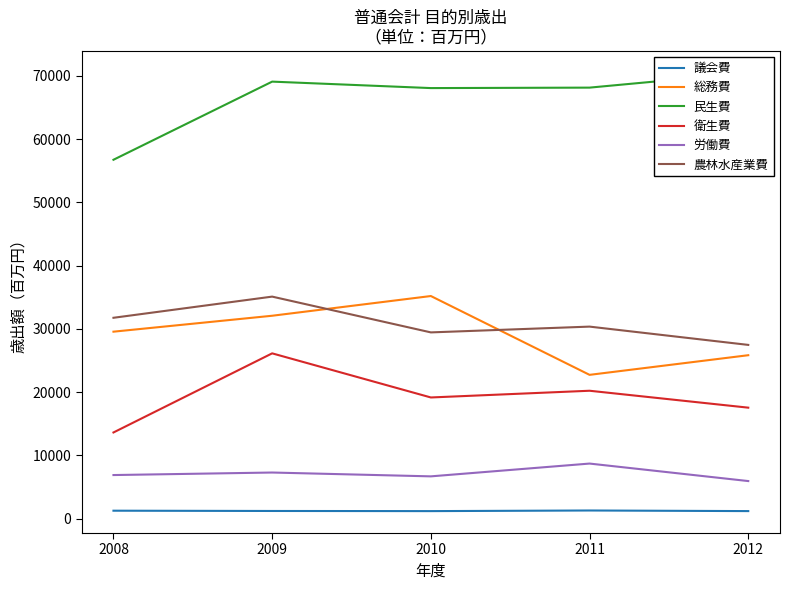

What is the approximate value of 民生費 at 2010, to the nearest 10?

68060